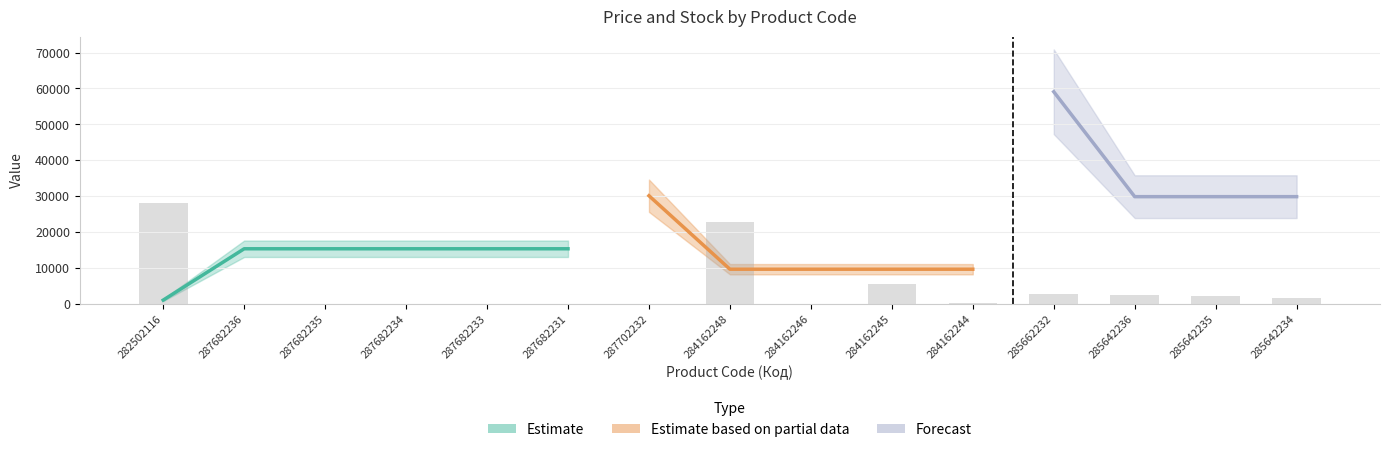

Which has a higher value, 287682231 or 287682234?

287682231